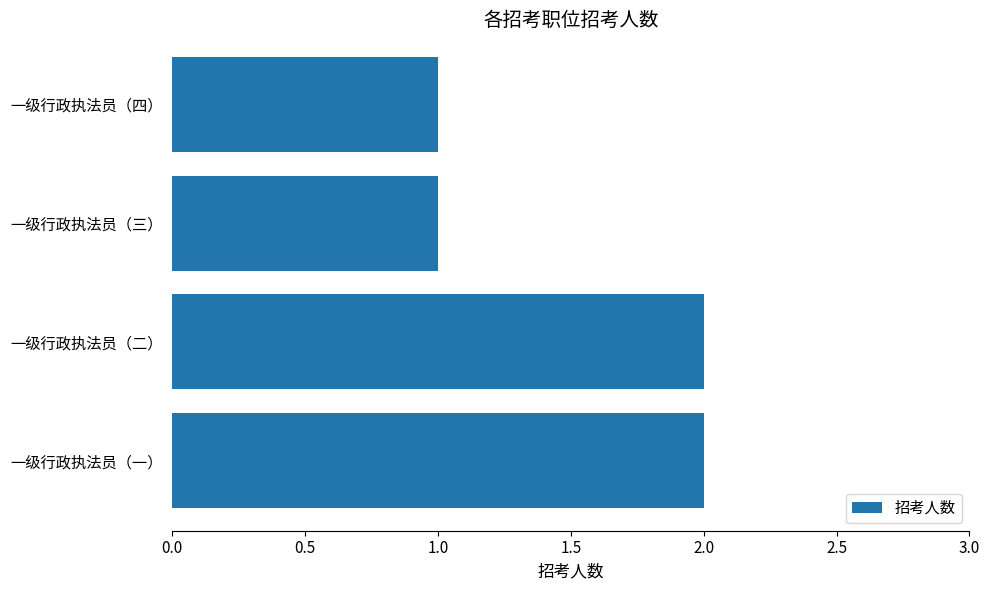

Count the number of data series in this chart.

1